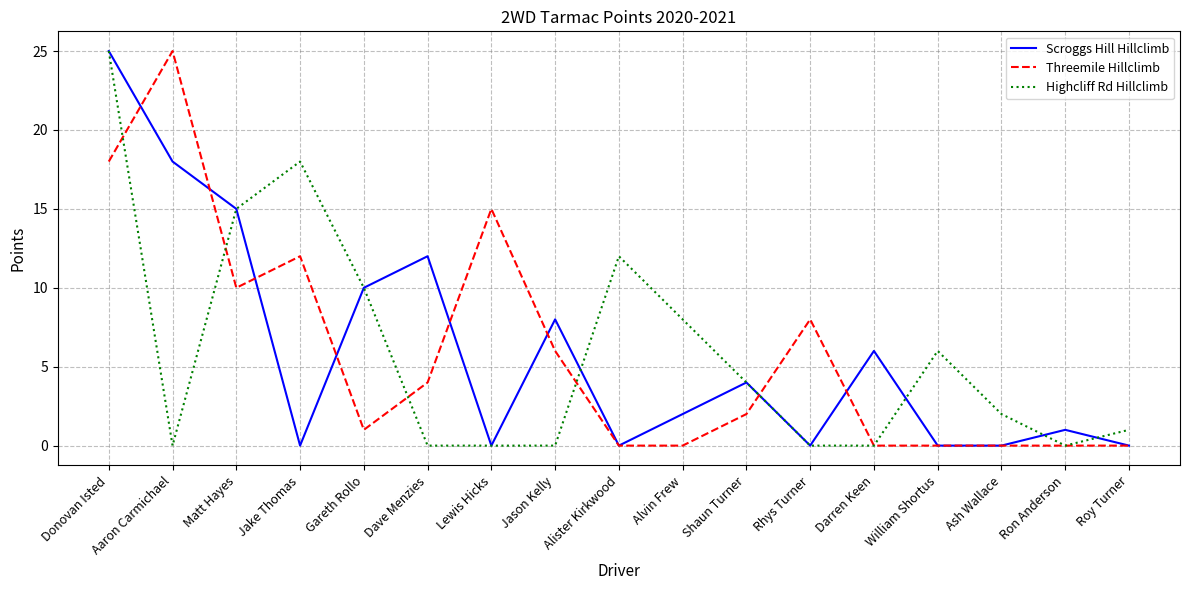

How many series are shown in this chart?

3